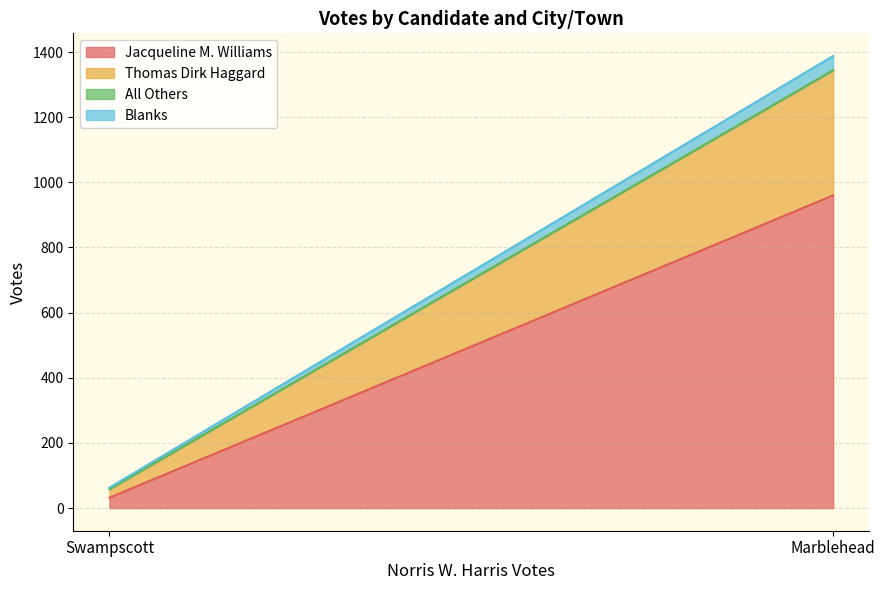

Reading left to right, what are all the values shown in this chart?

Jacqueline M. Williams: Marblehead=960	Swampscott=32
Thomas Dirk Haggard: Marblehead=384	Swampscott=26
All Others: Marblehead=0	Swampscott=0
Blanks: Marblehead=44	Swampscott=5